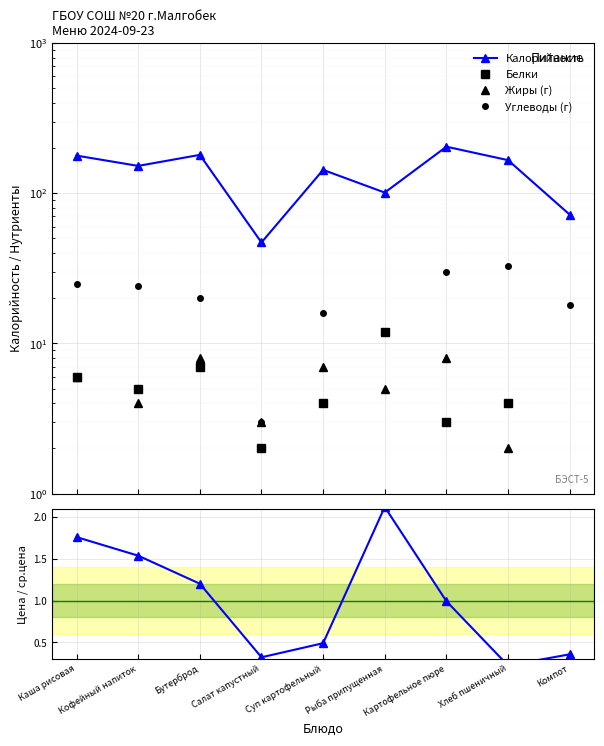

List the series in order of their peak value, highest first.

Калорийность, Углеводы (г), Белки, Жиры (г), Цена / ср.цена